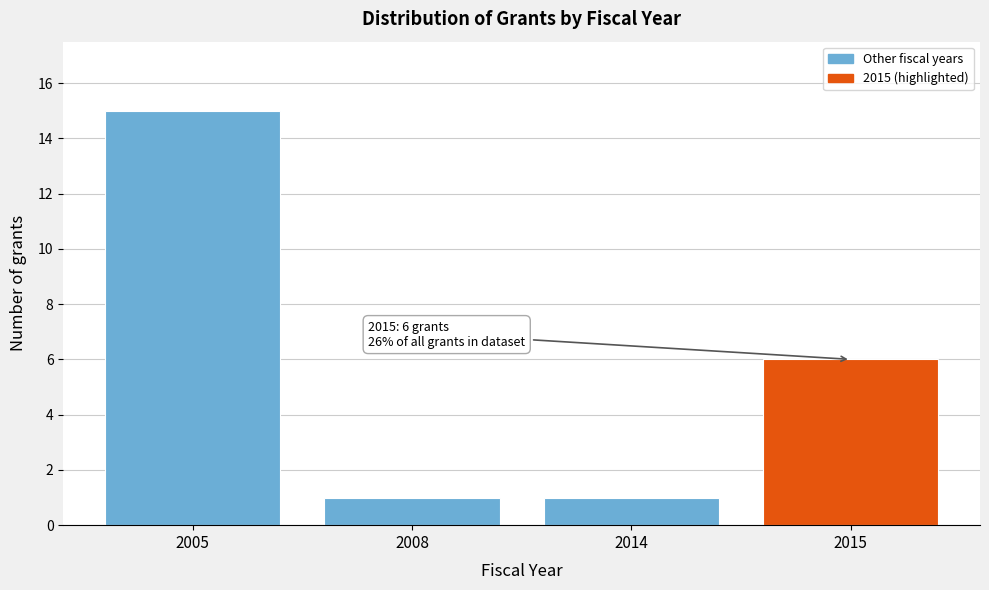

Reading left to right, transcribe all the data shown in this chart.

2005=15	2008=1	2014=1	2015=6